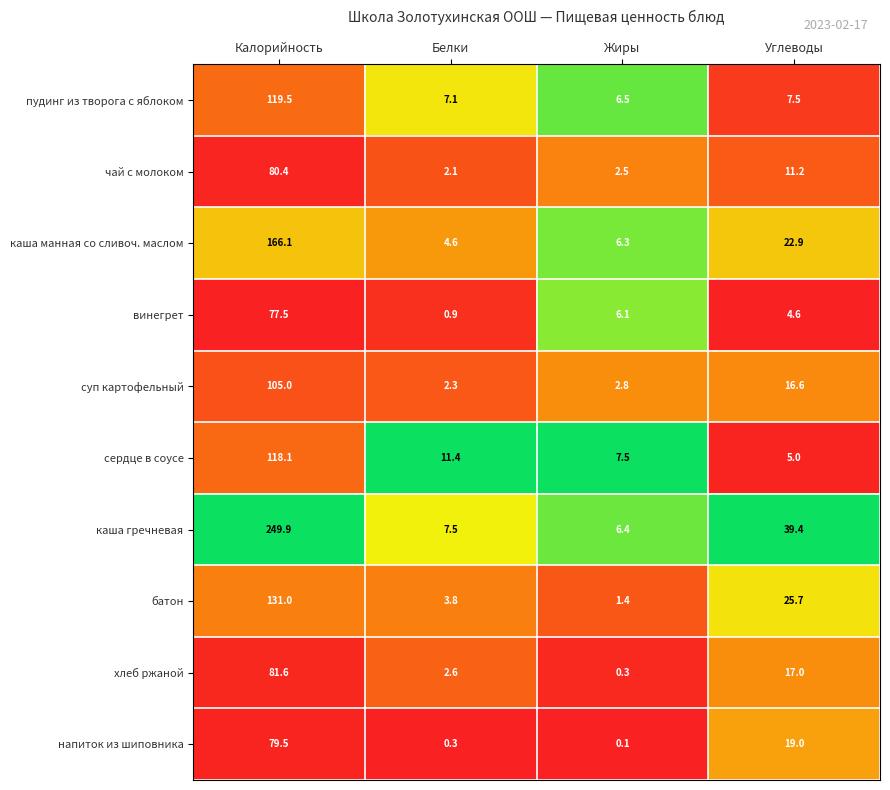

What is the sum of the каша гречневая values at Белки and Калорийность?

257.4